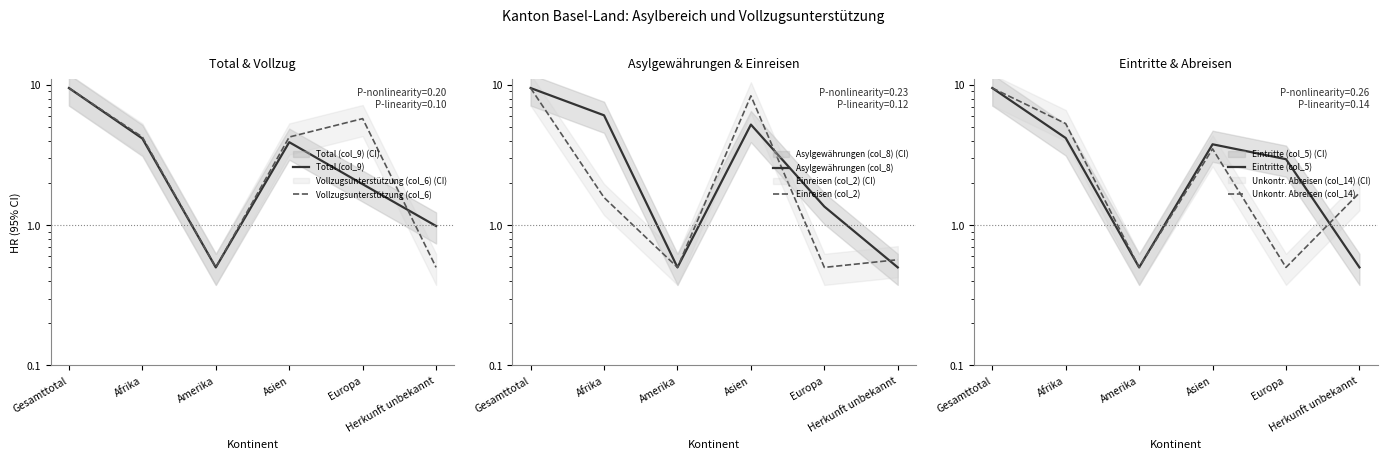

True or false: Vollzugsunterstützung (col_6) has a value of 5.7 at Europa.

True